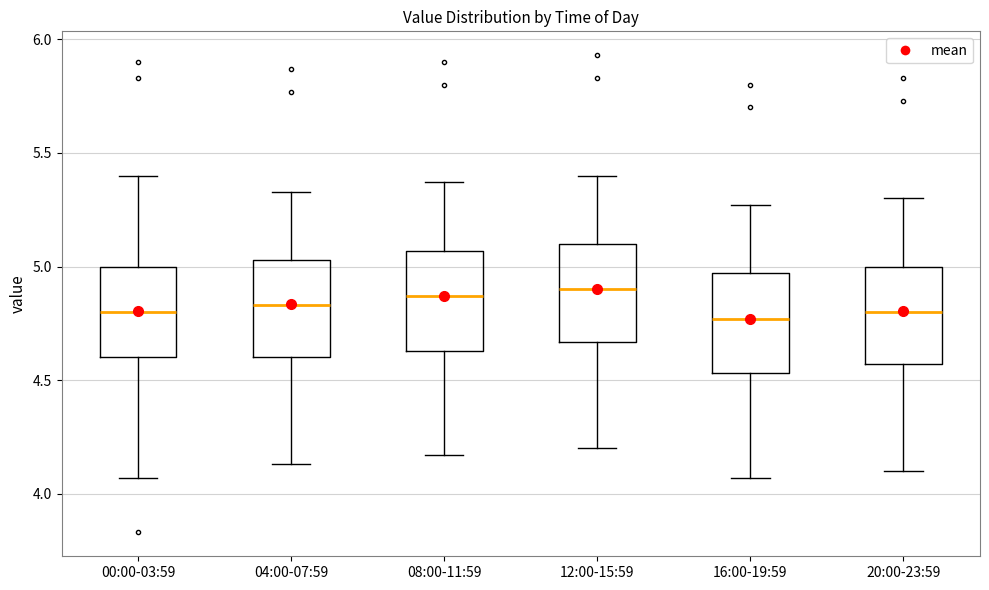

Where is the upper edge of the box for 00:00-03:59 on the y-axis? The values are not printed on the chart, so give them approximately, as read against the axis.

5.00